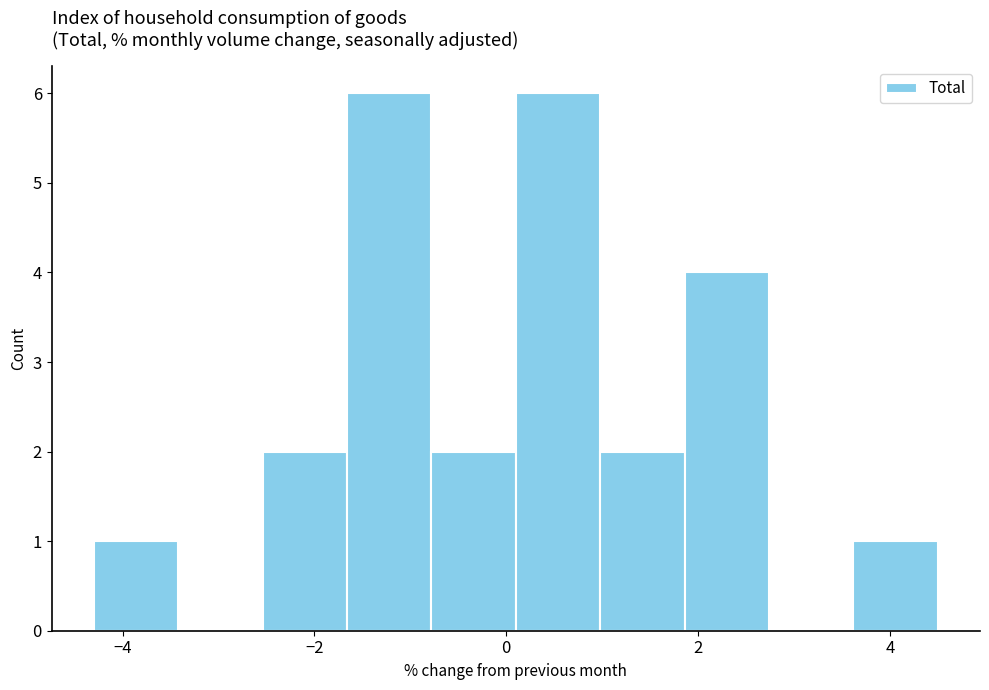

What is the height of the bar covering -2.54 to -1.66 on the x-axis? Neither the bar edges nor the heights are printed on the chart, so give them approximately, as read against the axes.

2